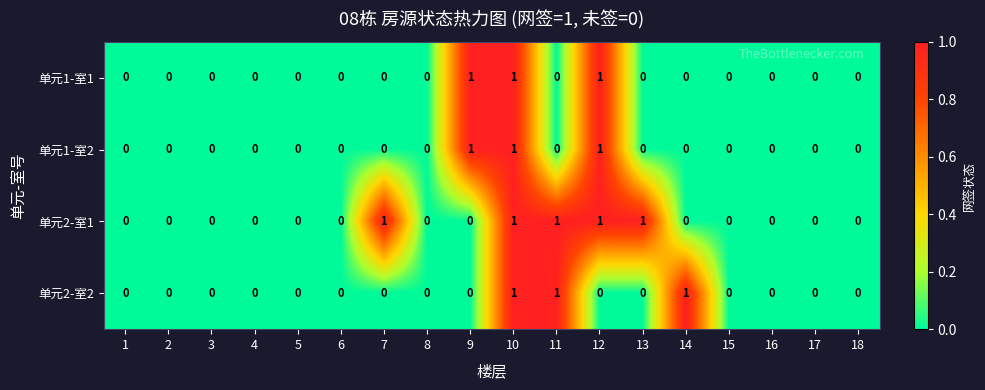

What is the sum of all 单元2-室2 values?

3